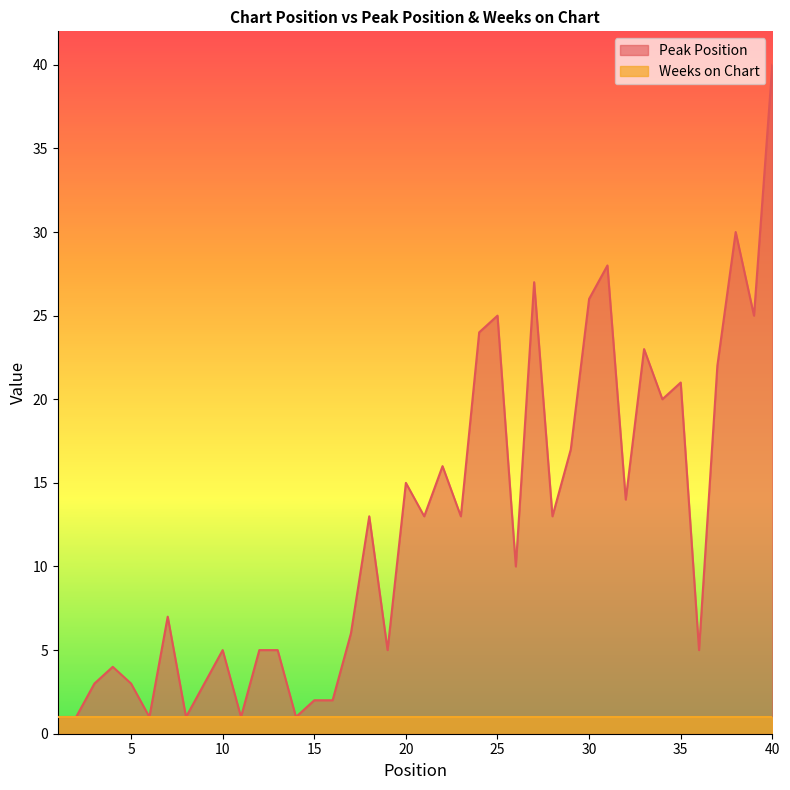

Where does the data first go above 13?

20